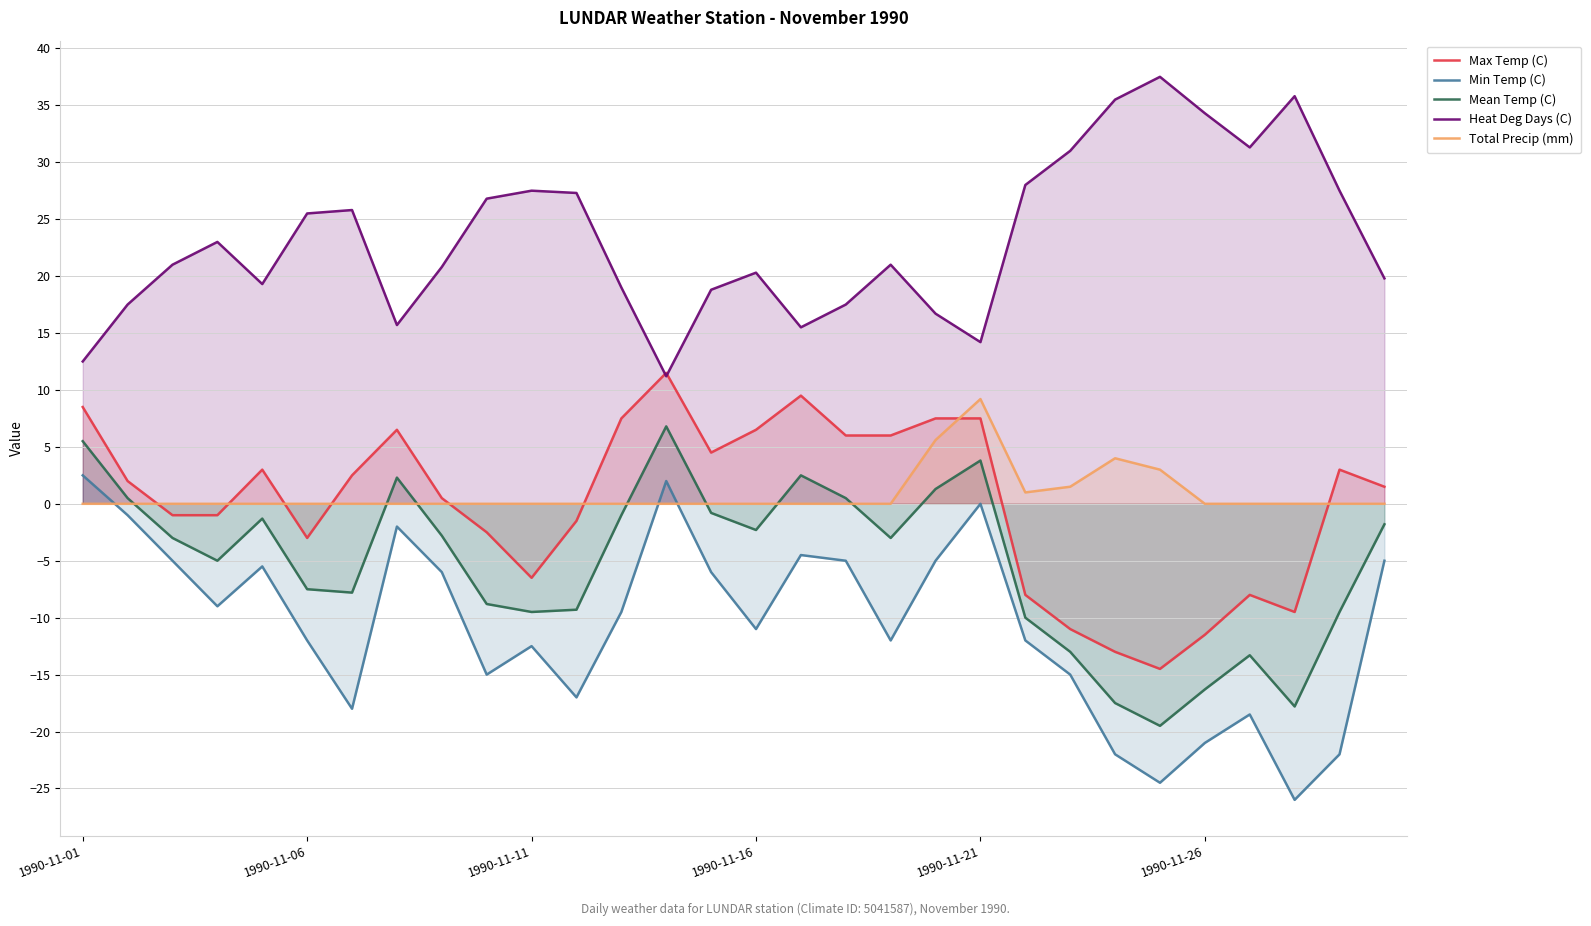

What is the minimum value for Heat Deg Days (C)?

11.2